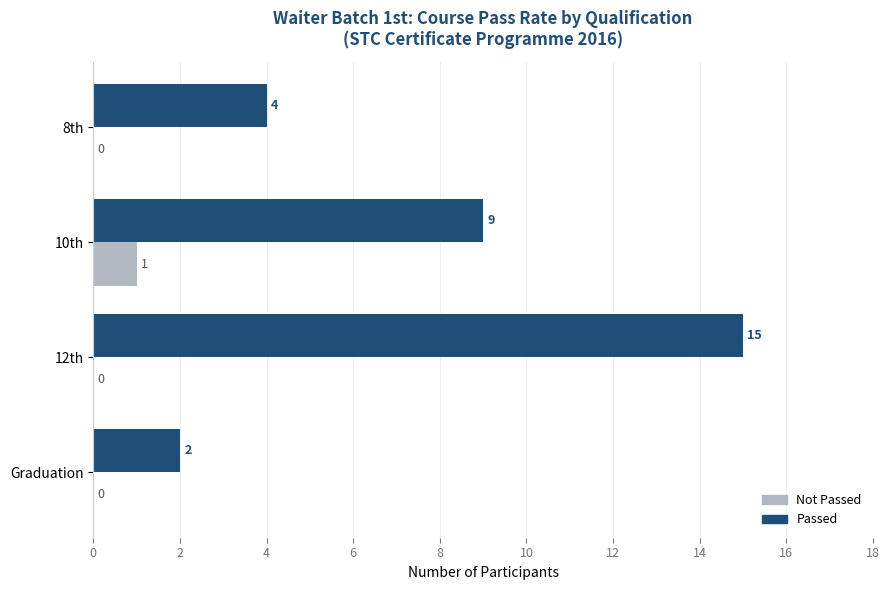

Which series changed the most between 8th and 10th?

Passed